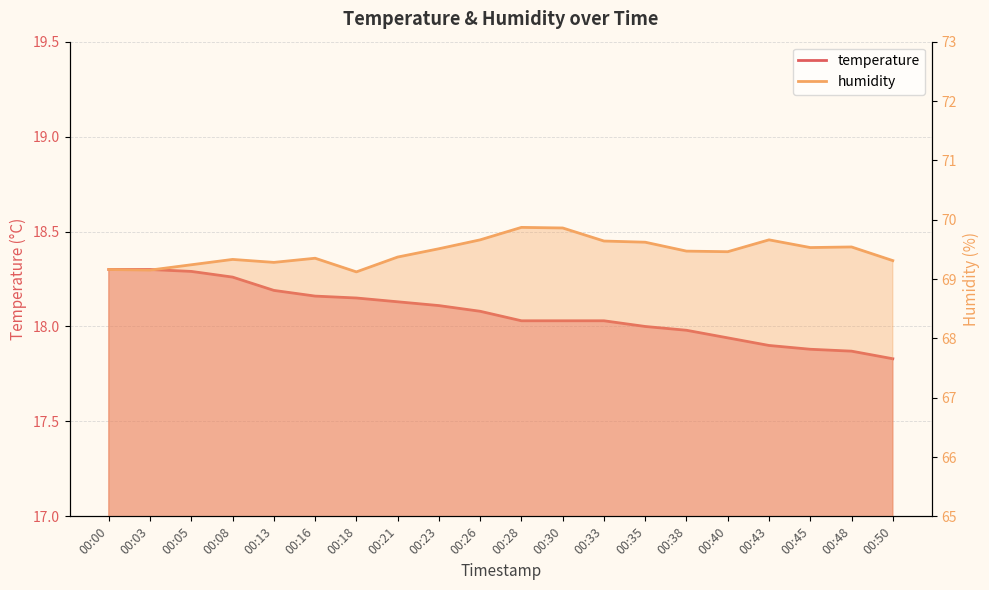

Rank the series by their average value, from lowest to highest.

temperature, humidity